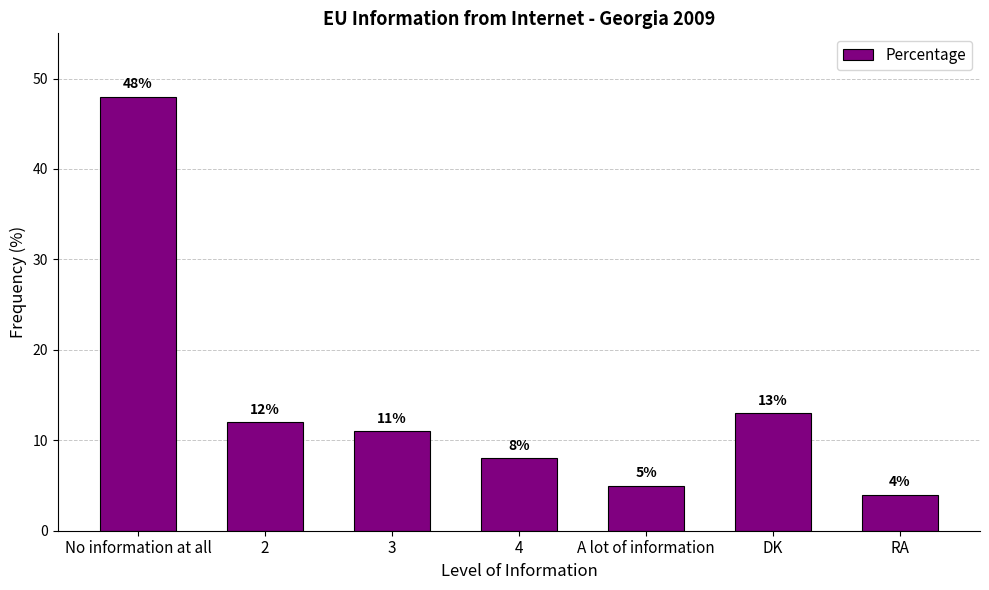

At which category does the chart reach its minimum across all series?

RA